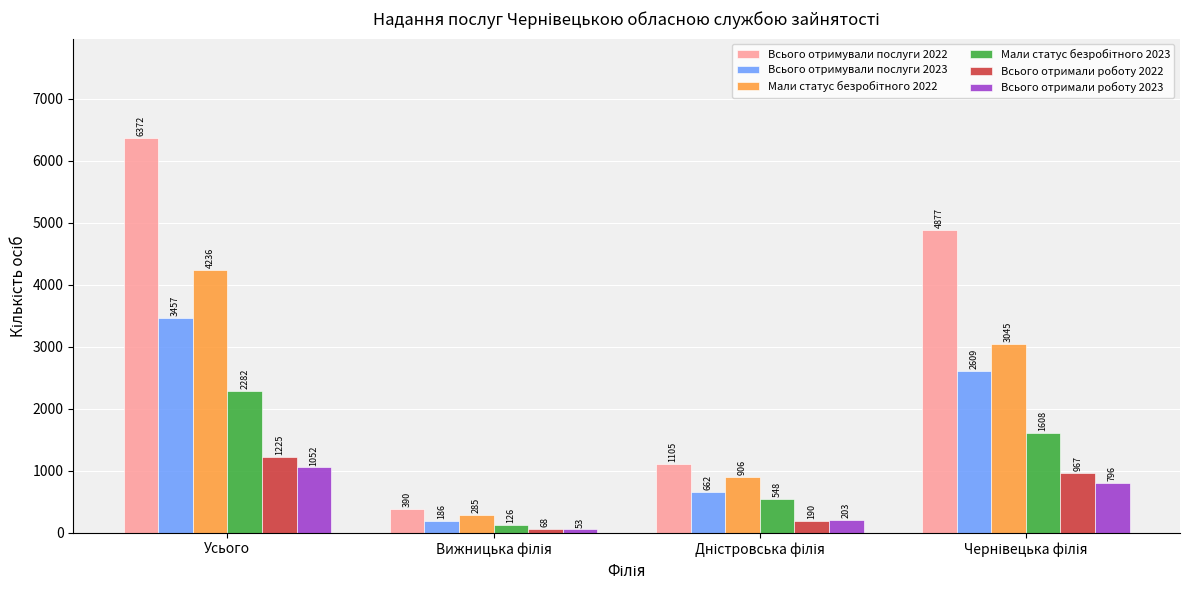

Is it true that Всього отримували послуги 2023 equals 3457 at Усього?

True